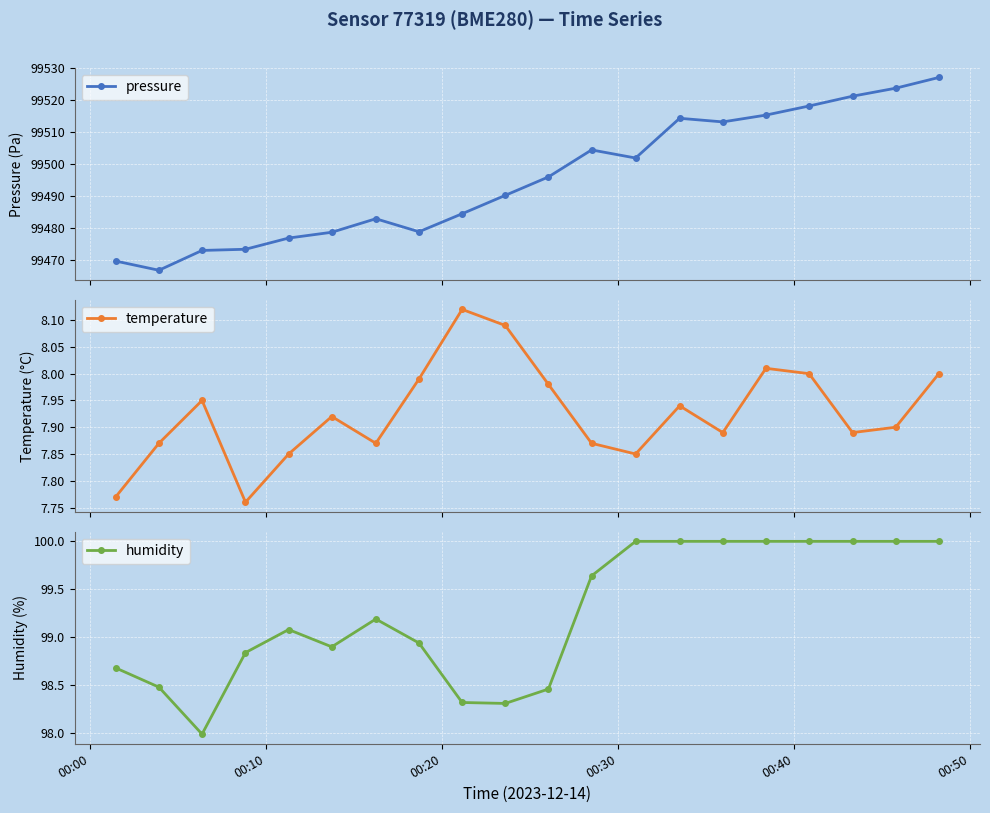

What is the highest value of the temperature series?

8.1